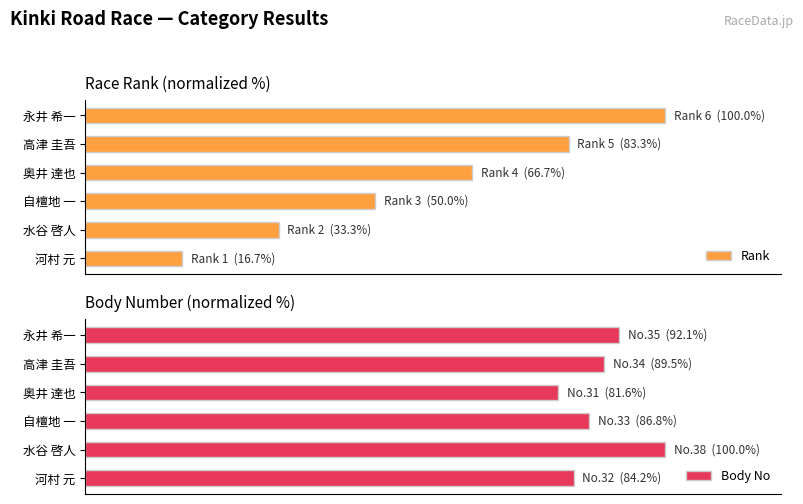

What is the value of the Body No bar at the 2nd from the left?

100.0